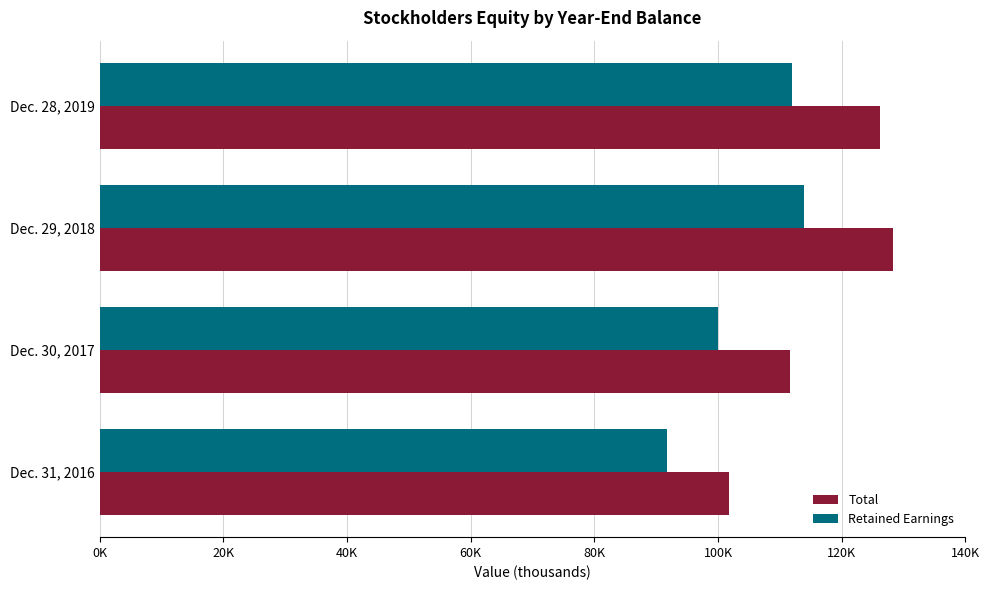

What are all the series names shown in the legend?

Total, Retained Earnings